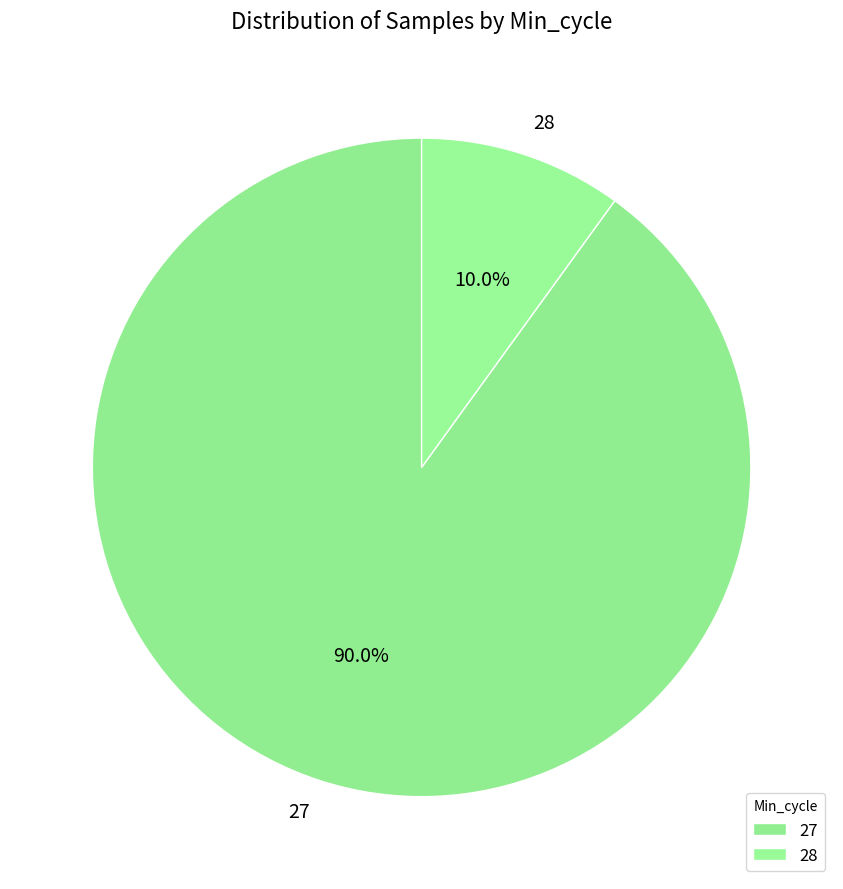

Rank the categories by value from highest to lowest.

27, 28